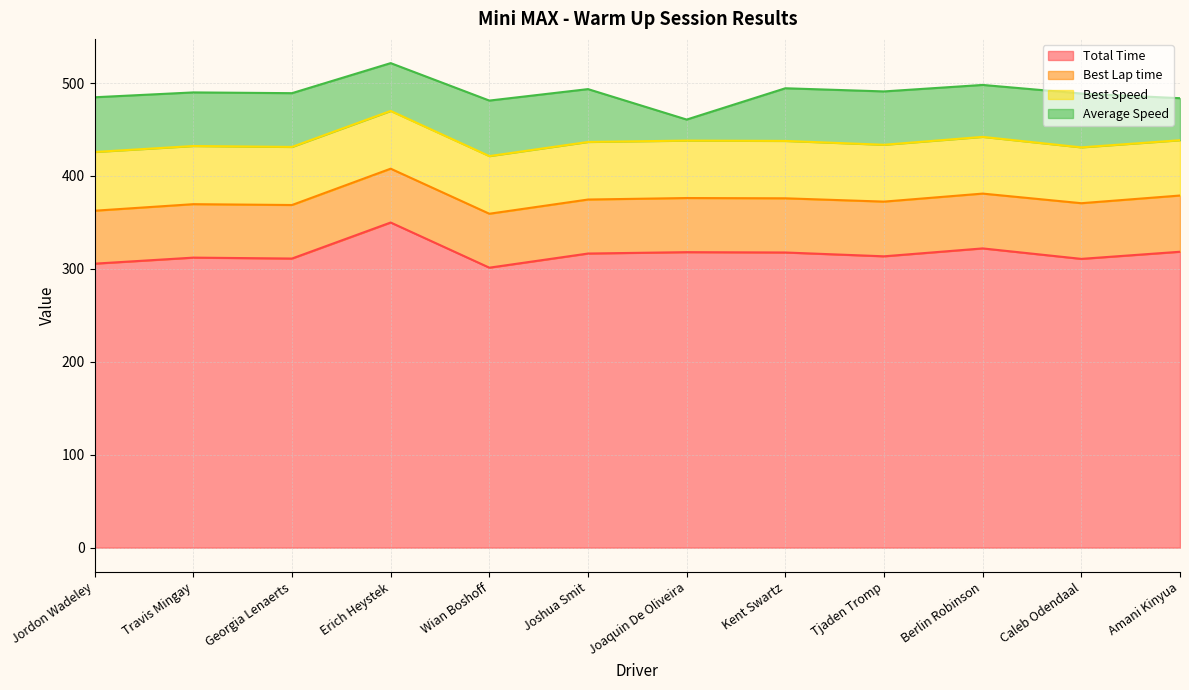

Count the number of data series in this chart.

4